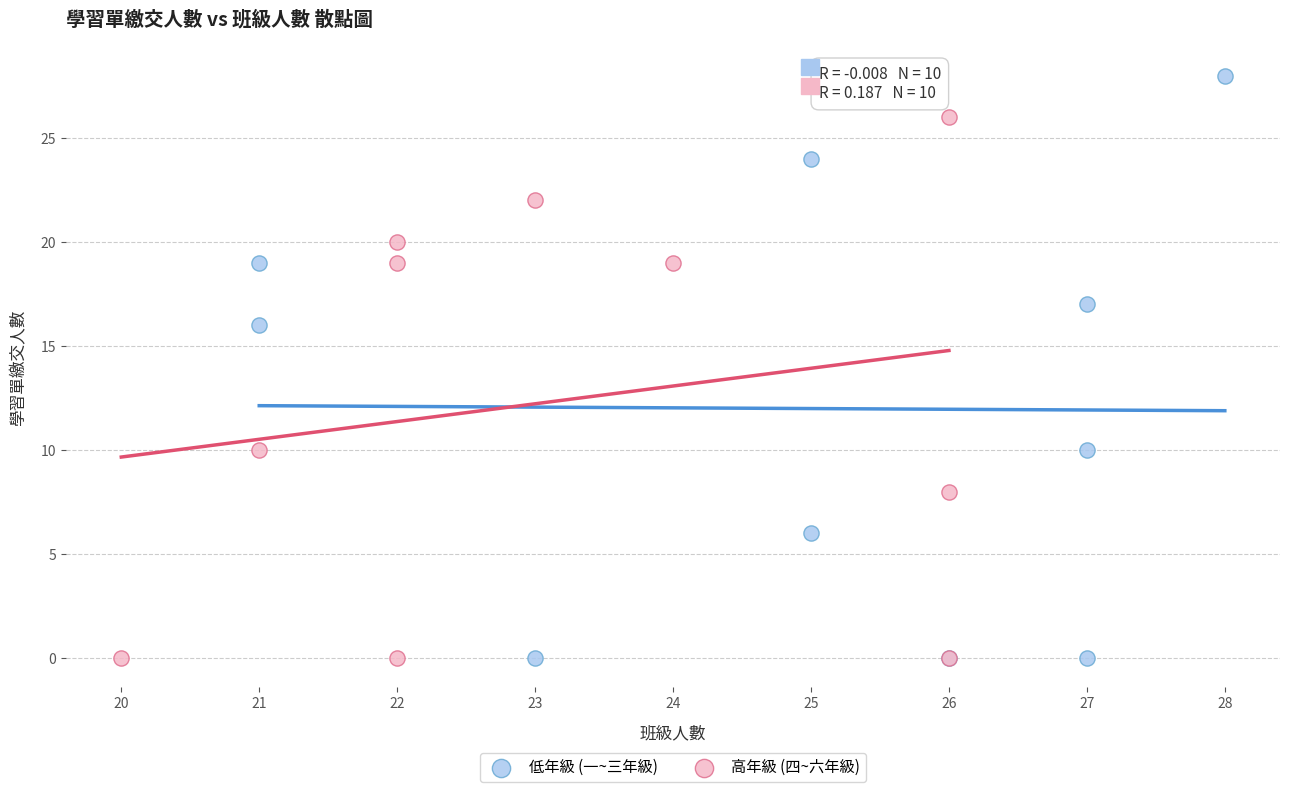

Which series reaches the maximum Y coordinate?

低年級 (一~三年級)